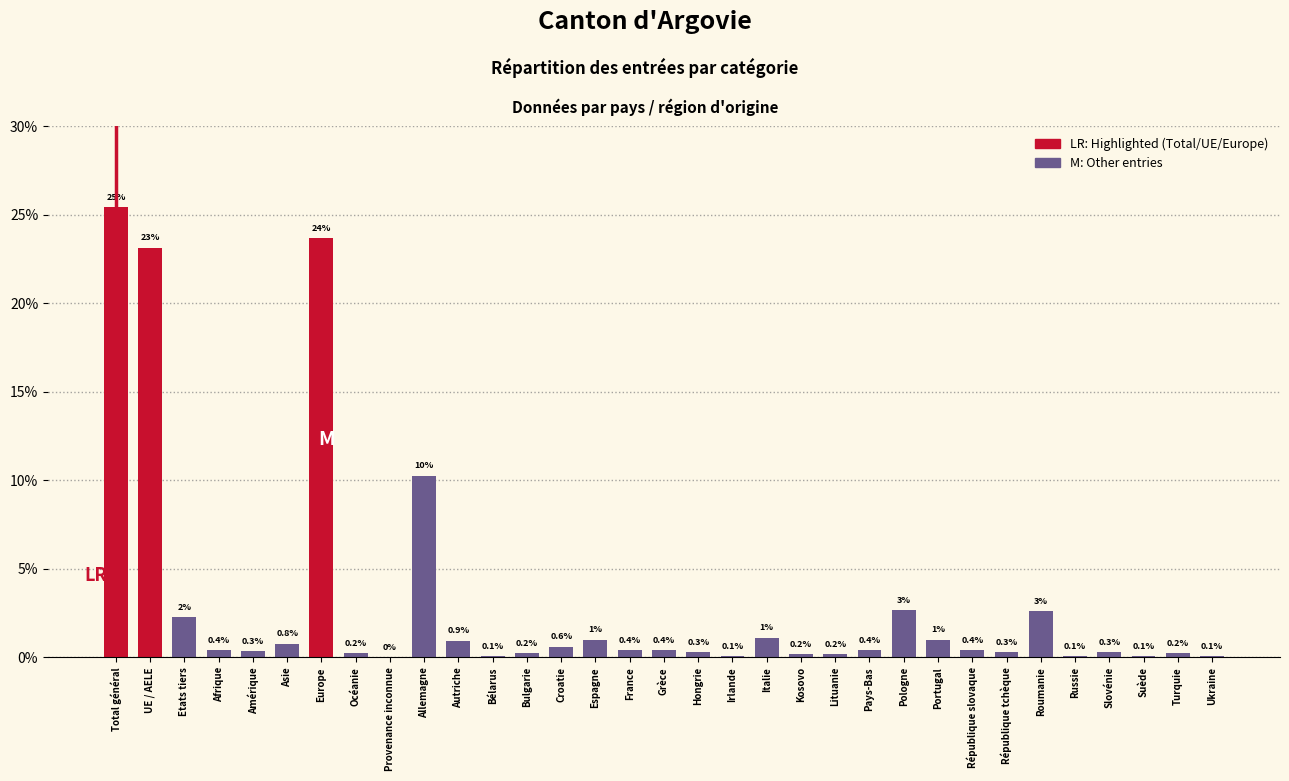

True or false: the data shows 0.4 at République slovaque.

True